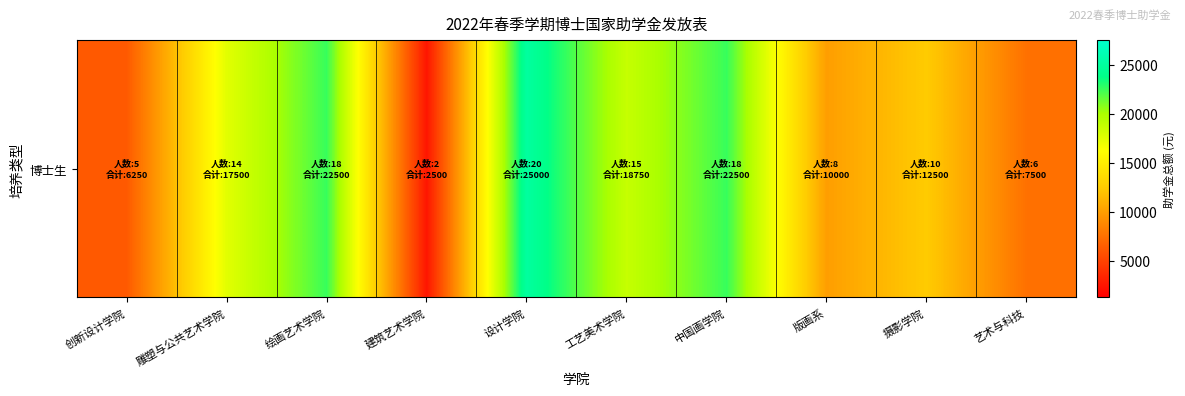

At which label is the value closest to 13750?

摄影学院